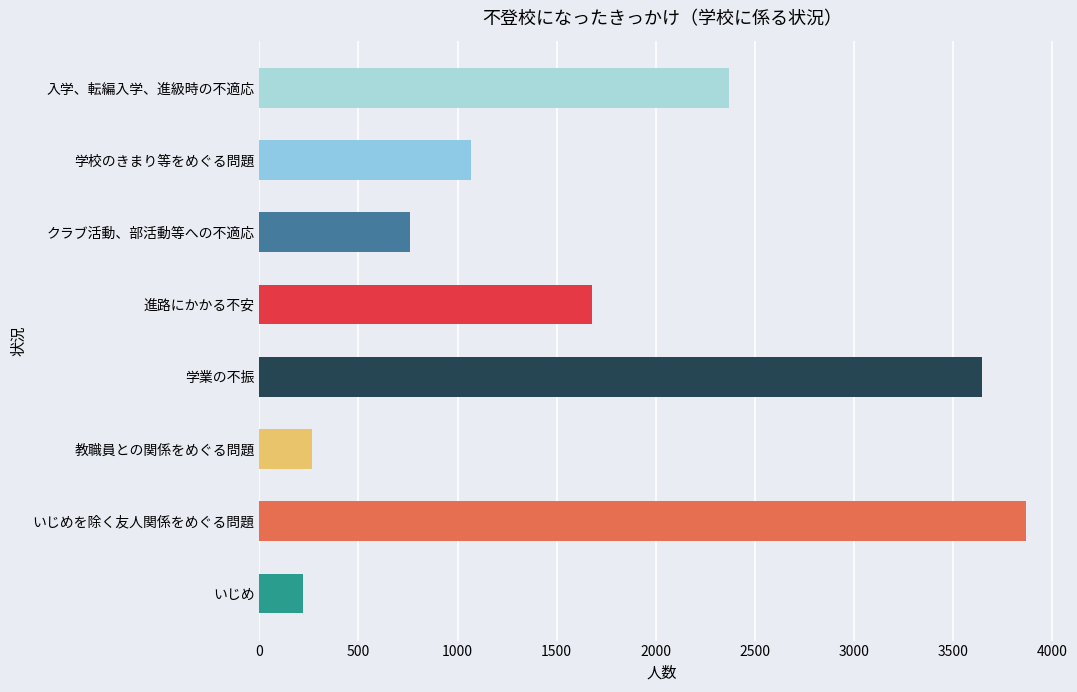

Does the chart contain stacked bars?

No